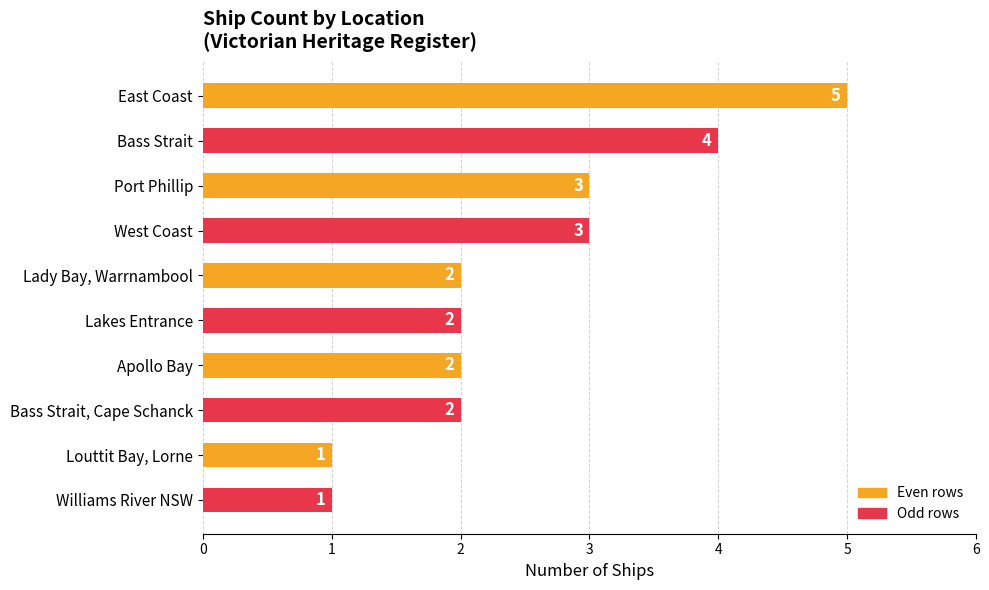

What is the difference between the second highest and minimum values?

3